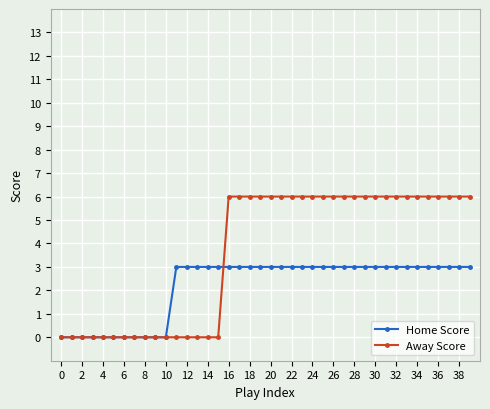

At how many categories does at least one series exceed 2?

29